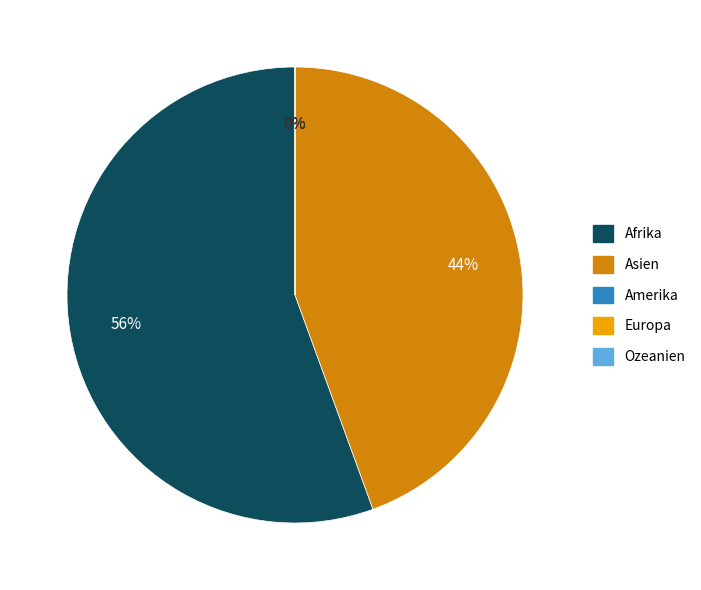

Between Afrika and Asien, which is larger?

Afrika